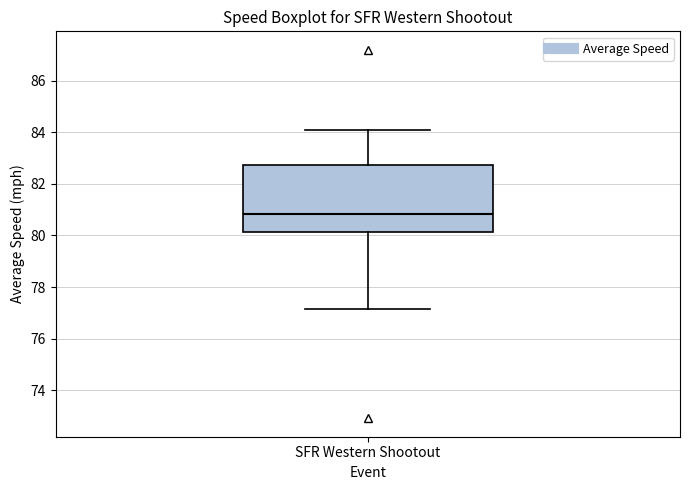

Where is the lower edge of the box for SFR Western Shootout on the y-axis? The values are not printed on the chart, so give them approximately, as read against the axis.

80.2